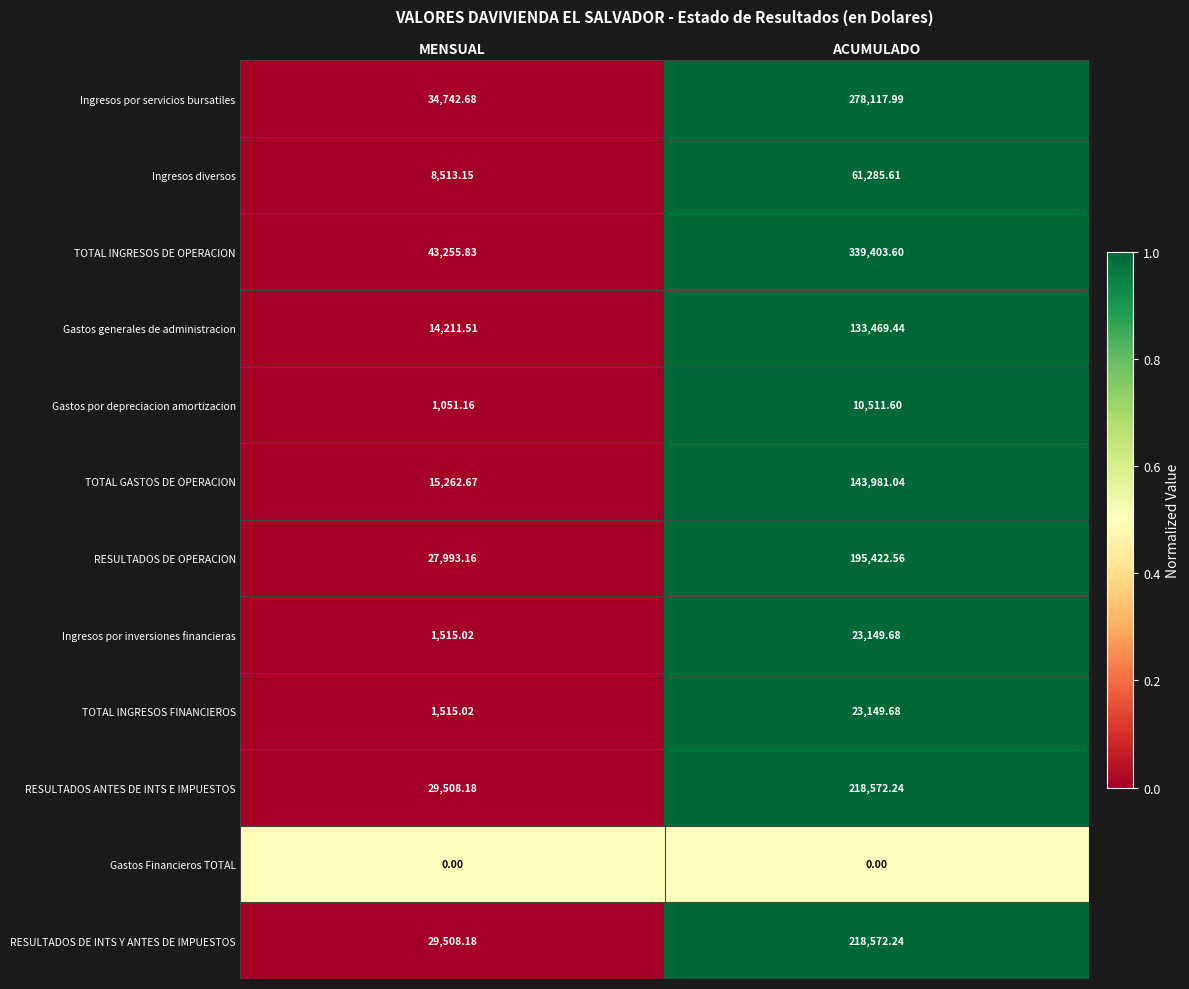

How many data points in Gastos generales de administracion are above 133469?

1